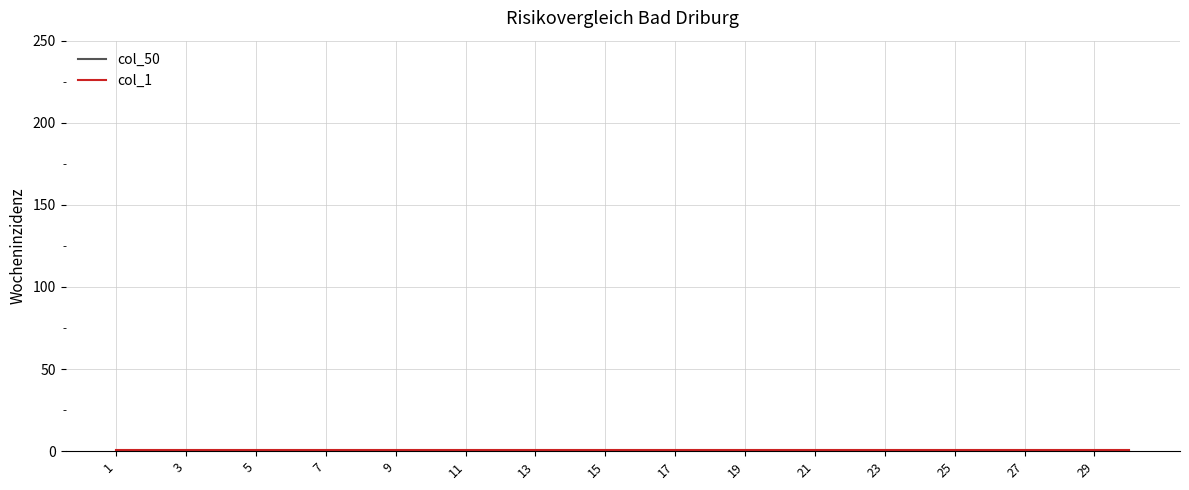

How many lines are shown in the chart?

2